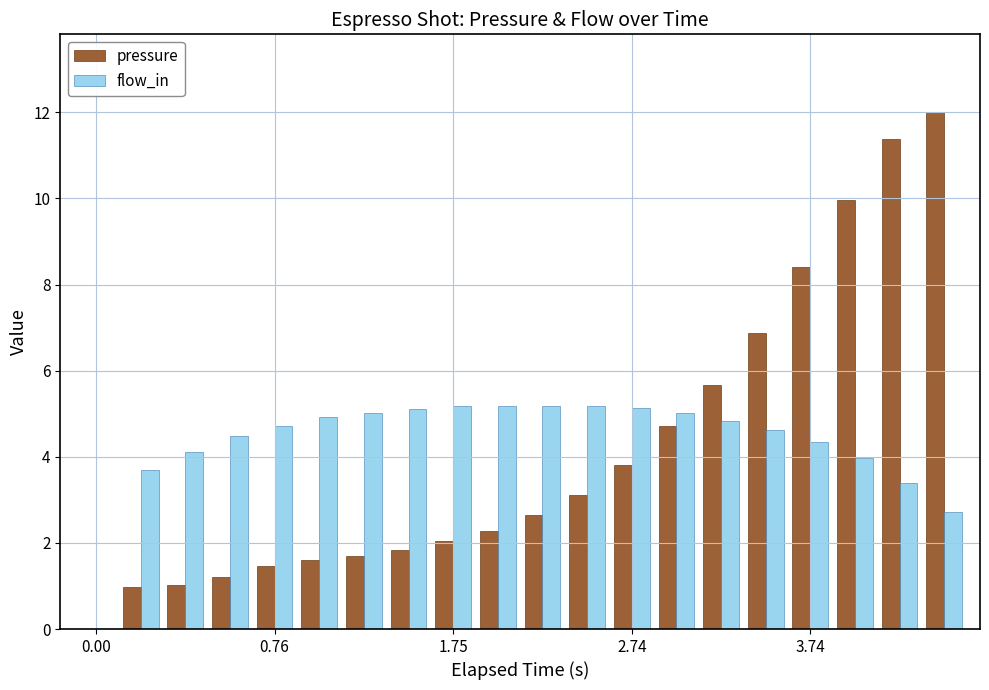

What is the sum of all pressure values?

82.7